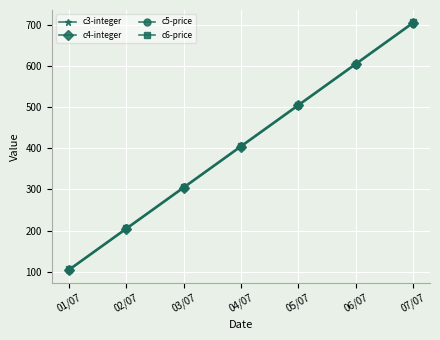

What is the highest value of the c5-price series?

705